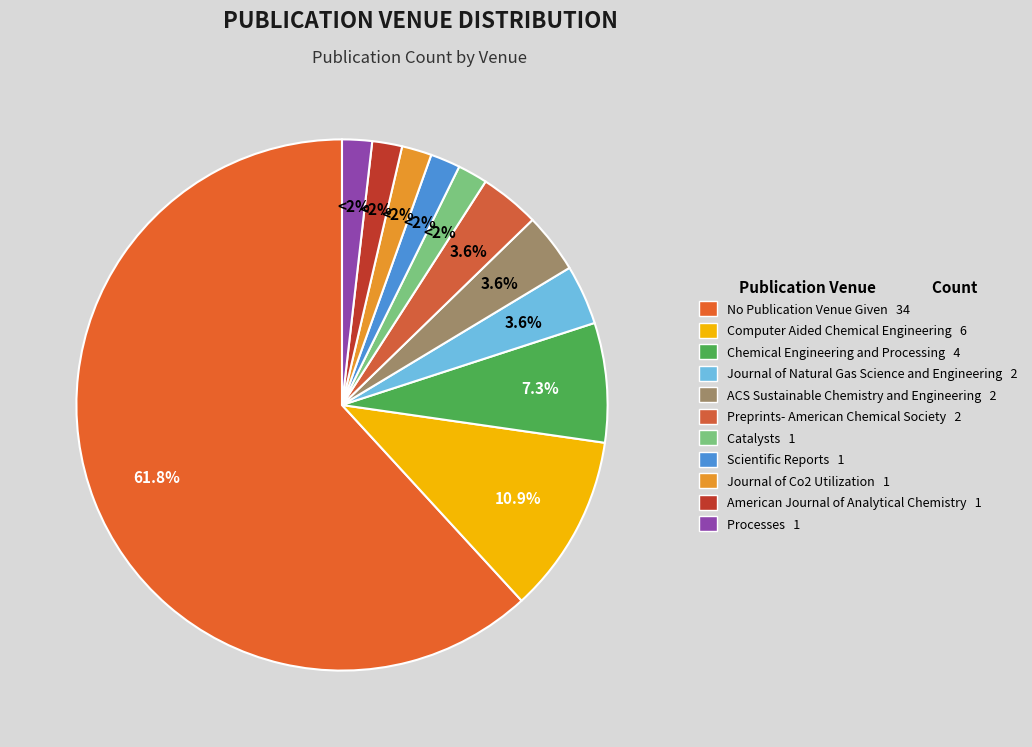

What is the change in value from Preprints- American Chemical Society to Catalysts?

-1